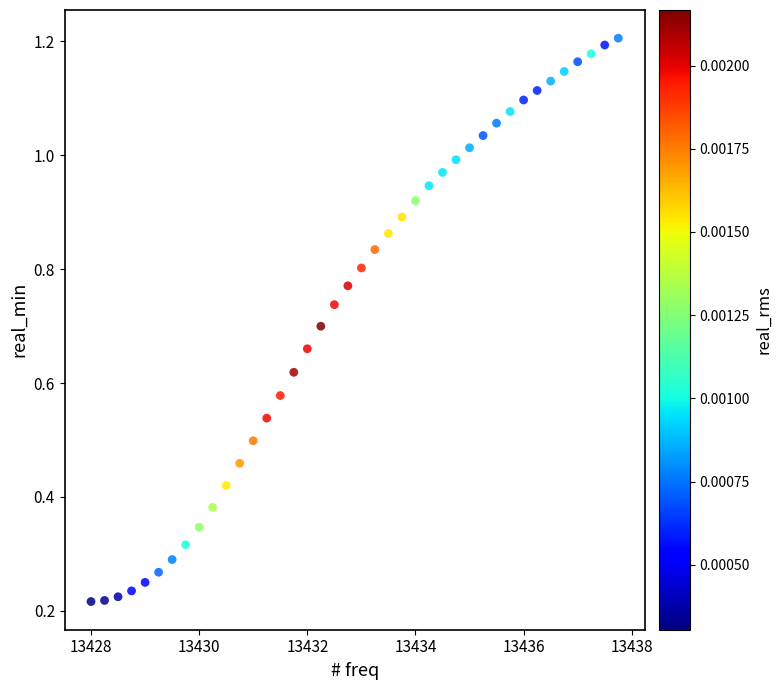

What is the range of X values (max minus min)?

9.8